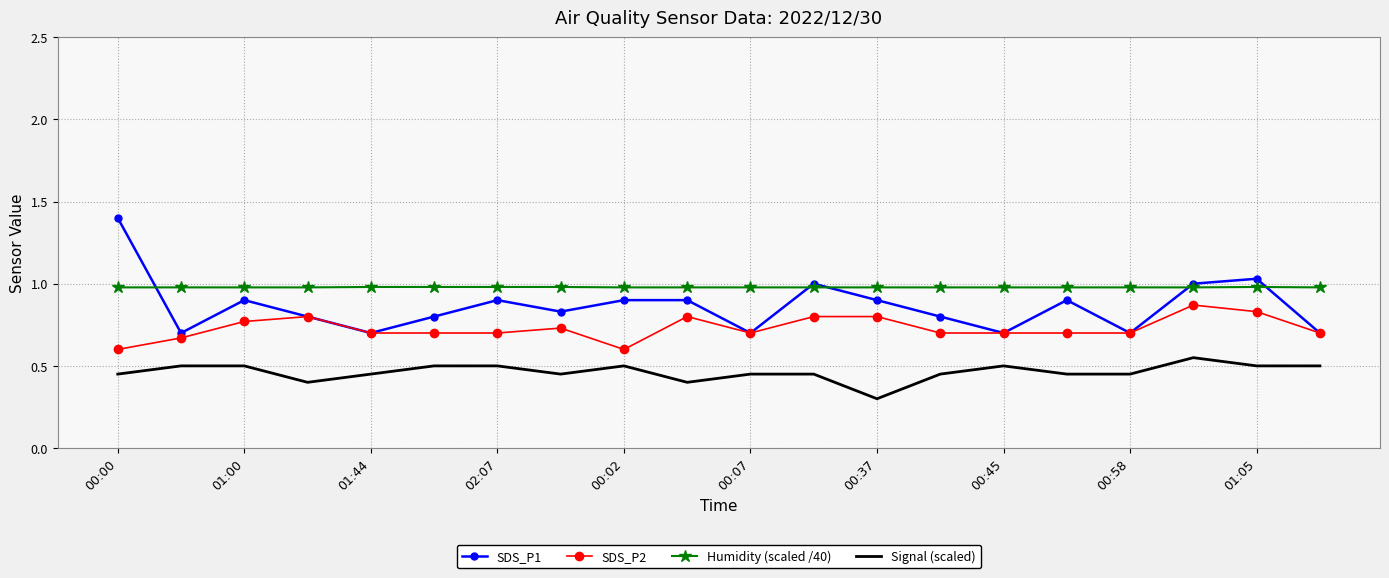

What is the minimum value shown in the chart?

0.3